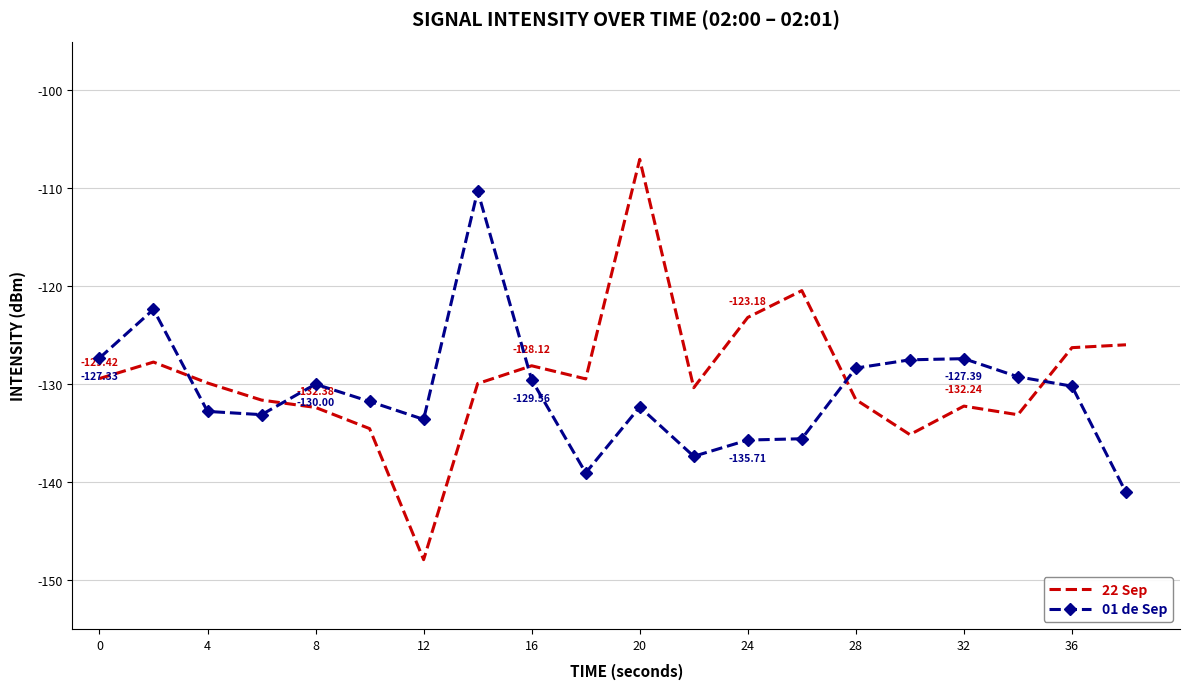

List the series in order of their peak value, lowest first.

01 de Sep, 22 Sep